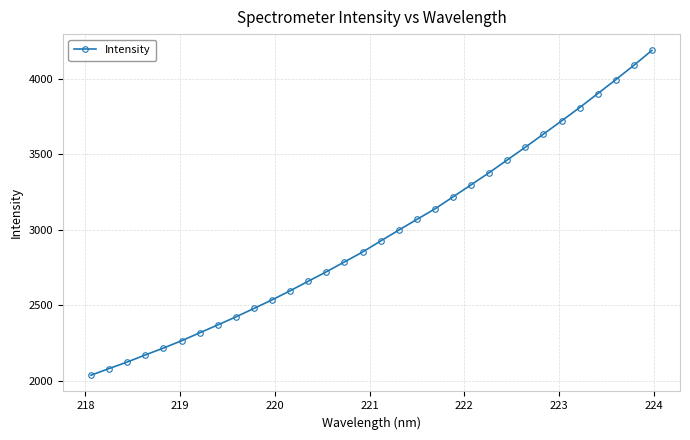

How many data points are above 2926?

16